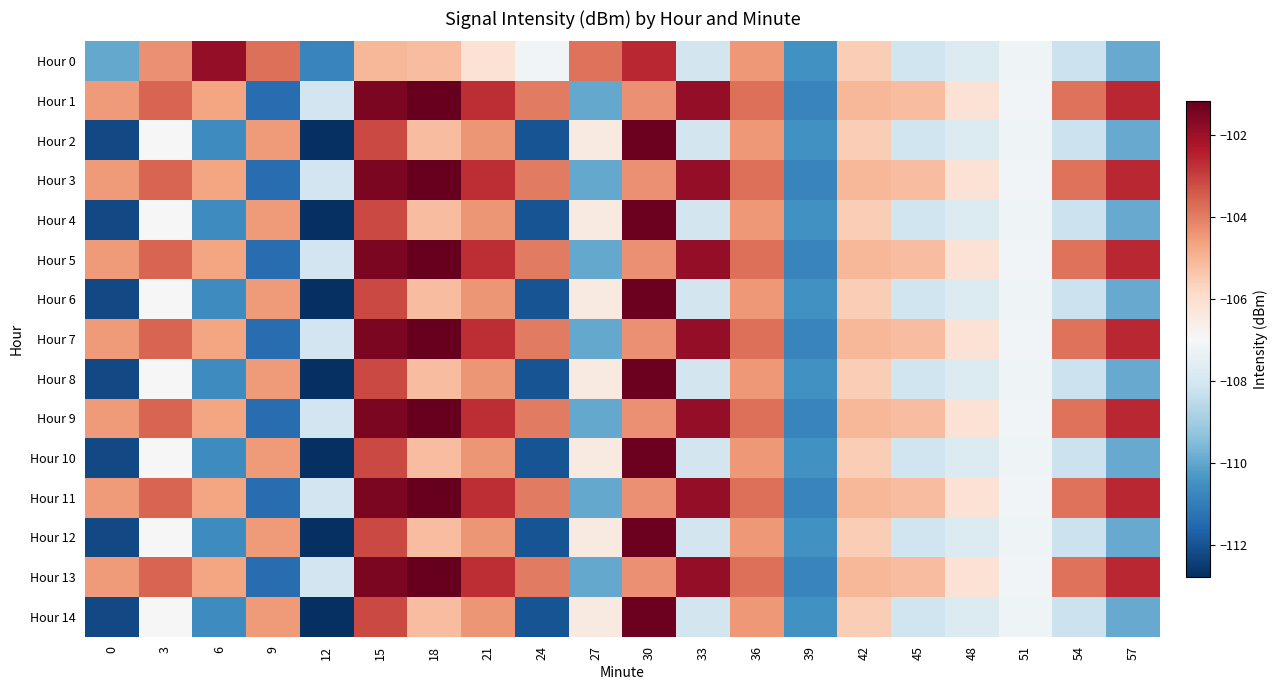

Rank the series by their maximum value, from highest to lowest.

Hour 1, Hour 3, Hour 5, Hour 7, Hour 9, Hour 11, Hour 13, Hour 2, Hour 4, Hour 6, Hour 8, Hour 10, Hour 12, Hour 14, Hour 0